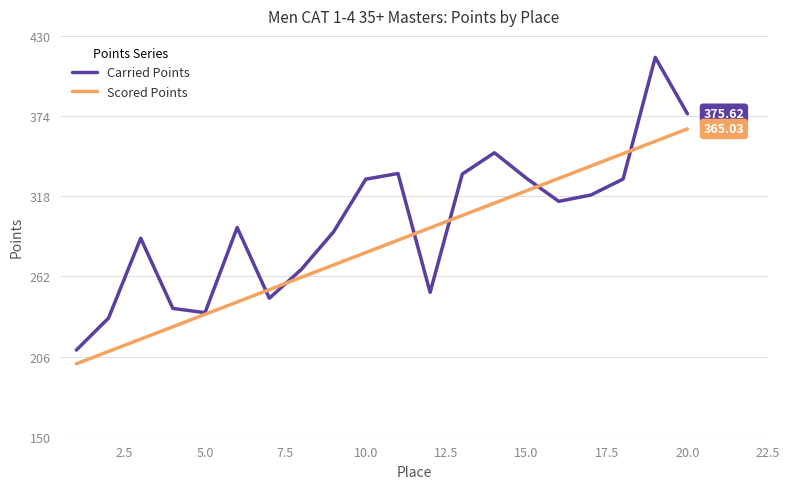

Rank the series by their maximum value, from highest to lowest.

Carried Points, Scored Points